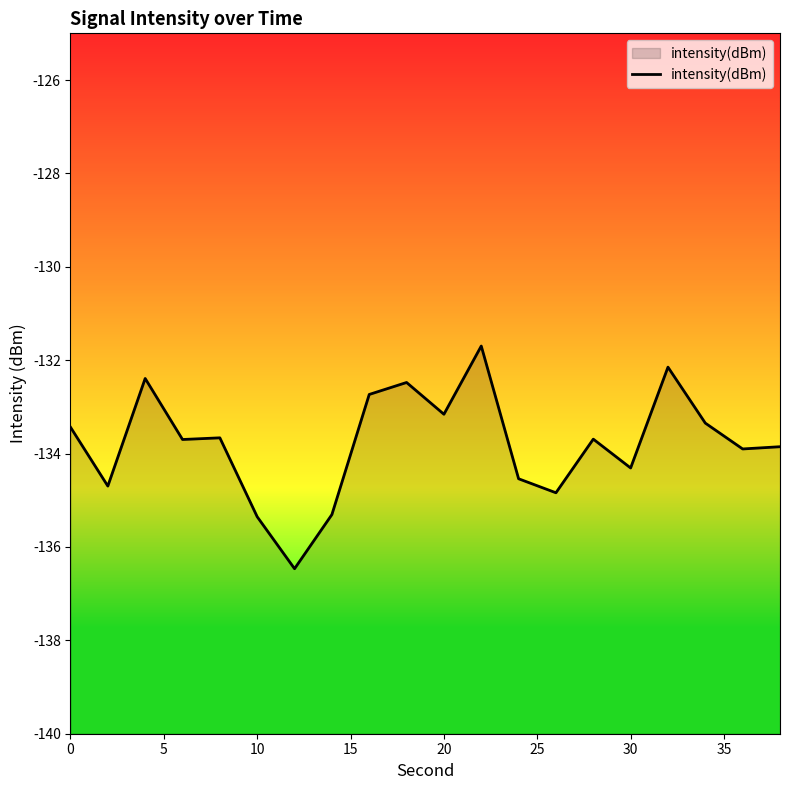

What is the difference between the maximum and minimum values?

4.8